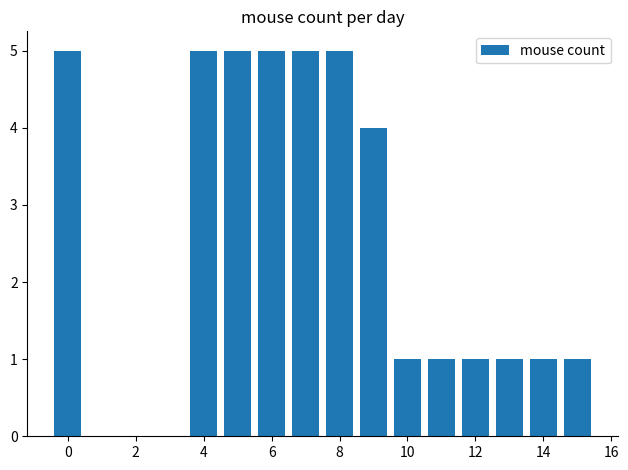

What is the greatest value displayed?

5